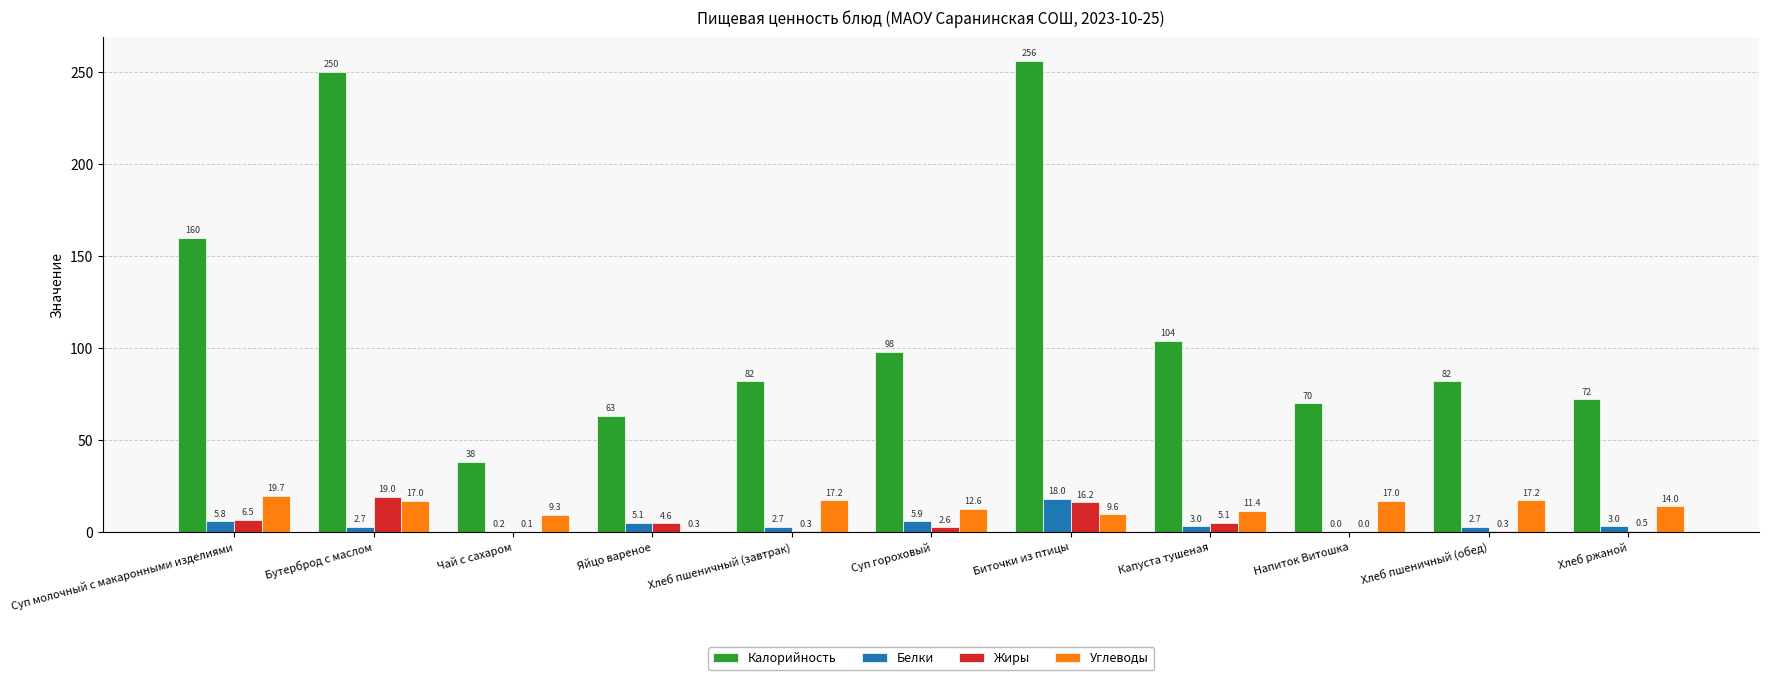

Which series has the largest total across all categories?

Калорийность